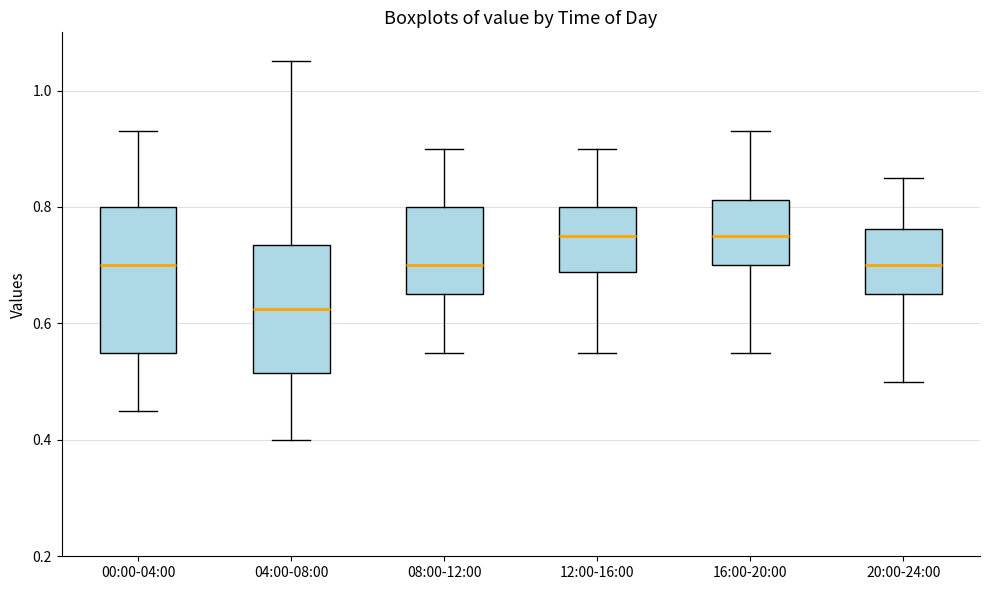

Which box is the tallest, from its lower edge to its upper edge?

00:00-04:00